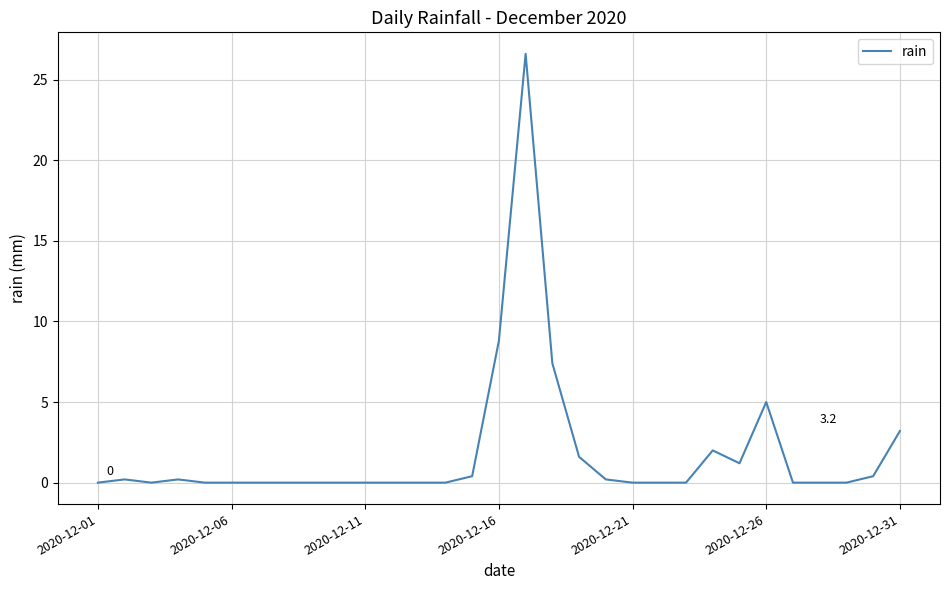

What is the greatest value displayed?

26.6